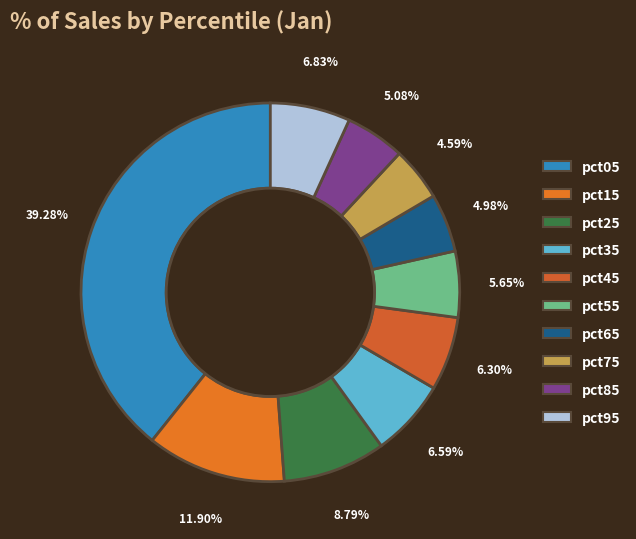

Count the number of slices in the pie.

10